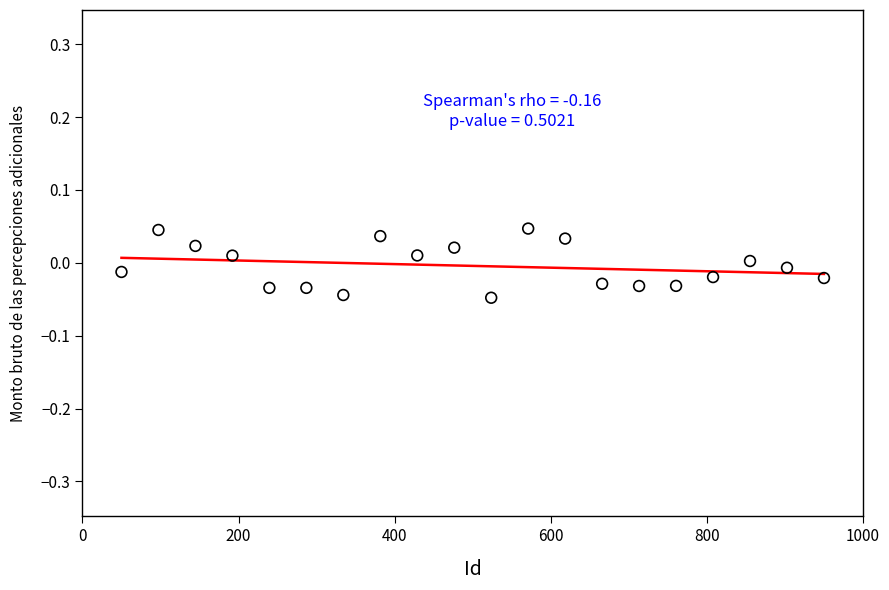

What is the range of X values (max minus min)?

900.0